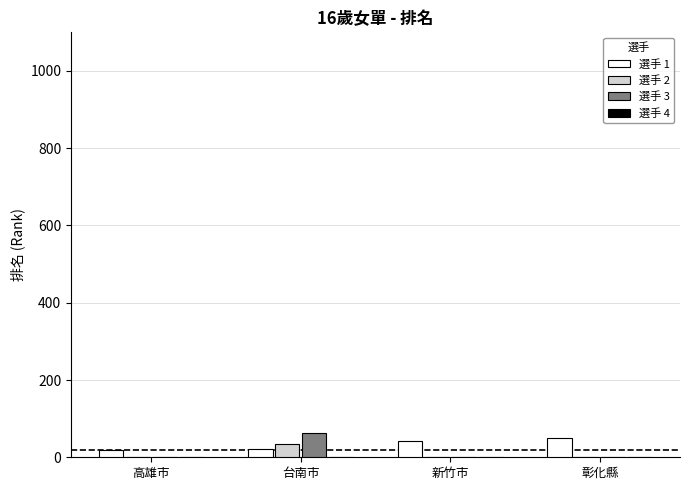

What is the difference between the 選手 3 values at 台南市 and 高雄市?

63